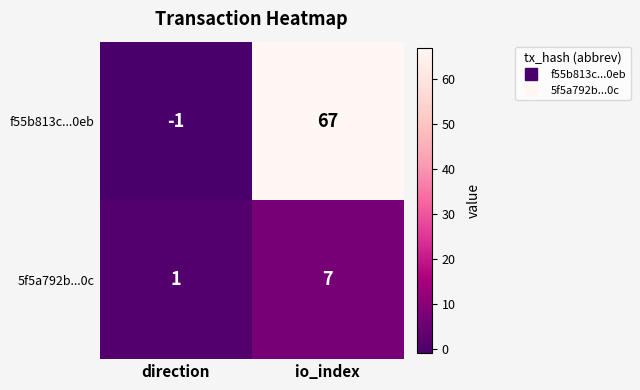

Which series has the largest total across all categories?

f55b813c...0eb